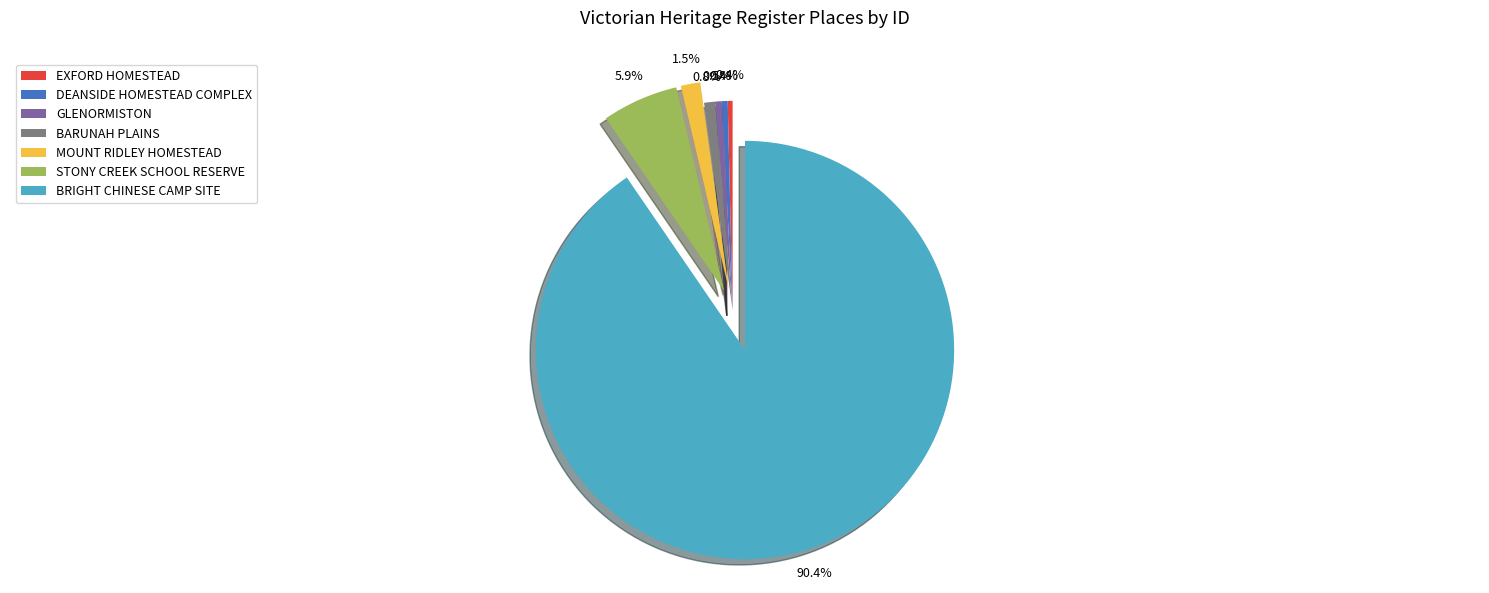

Is the sum of BRIGHT CHINESE CAMP SITE and MOUNT RIDLEY HOMESTEAD greater than half?

Yes